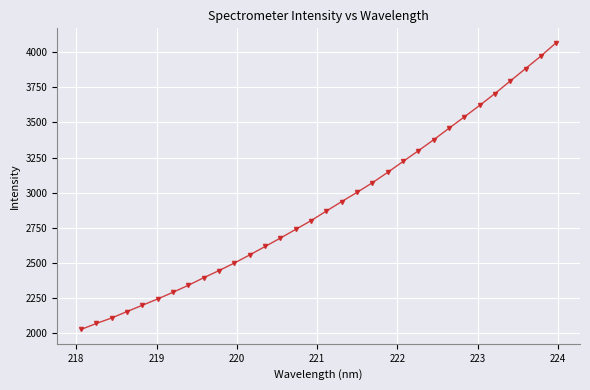

What is the value of the 20th point from the left?

3071.3